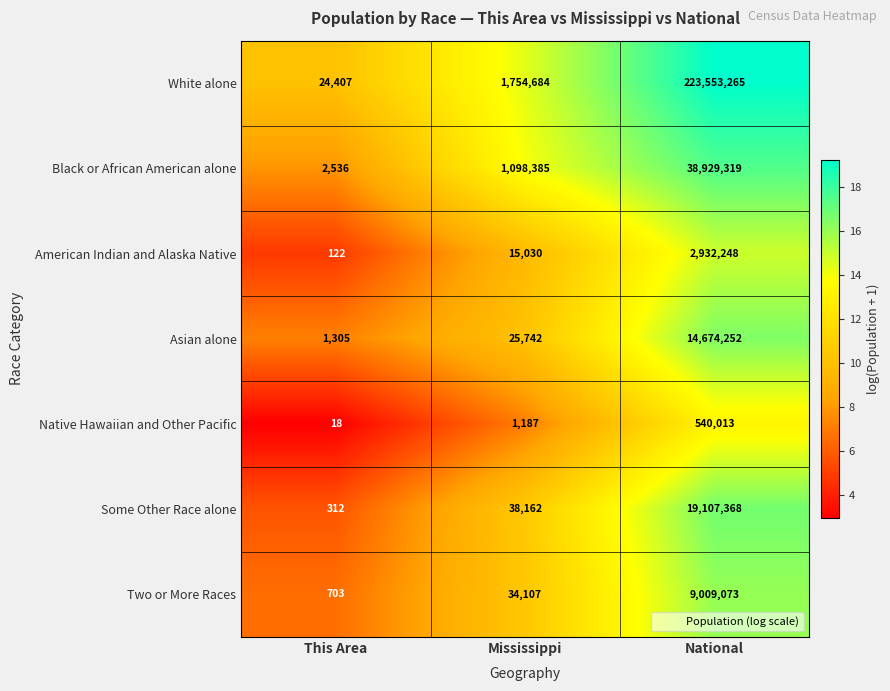

Which label corresponds to the largest value in the chart?

National